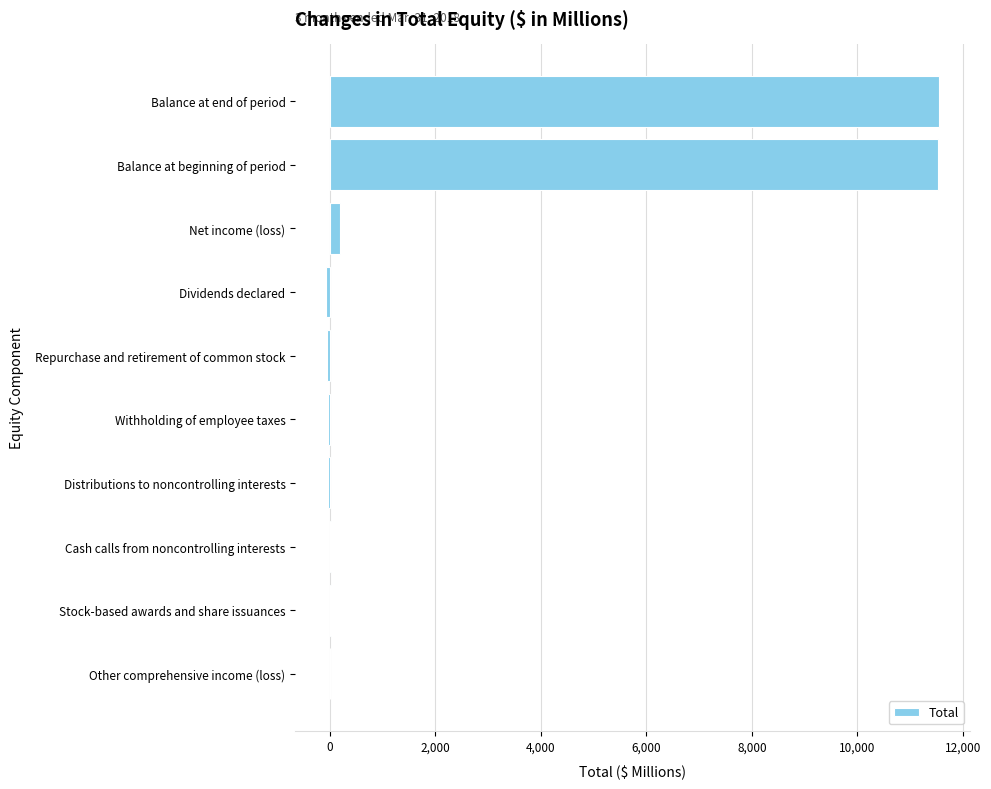

What is the sum of all values?

23110